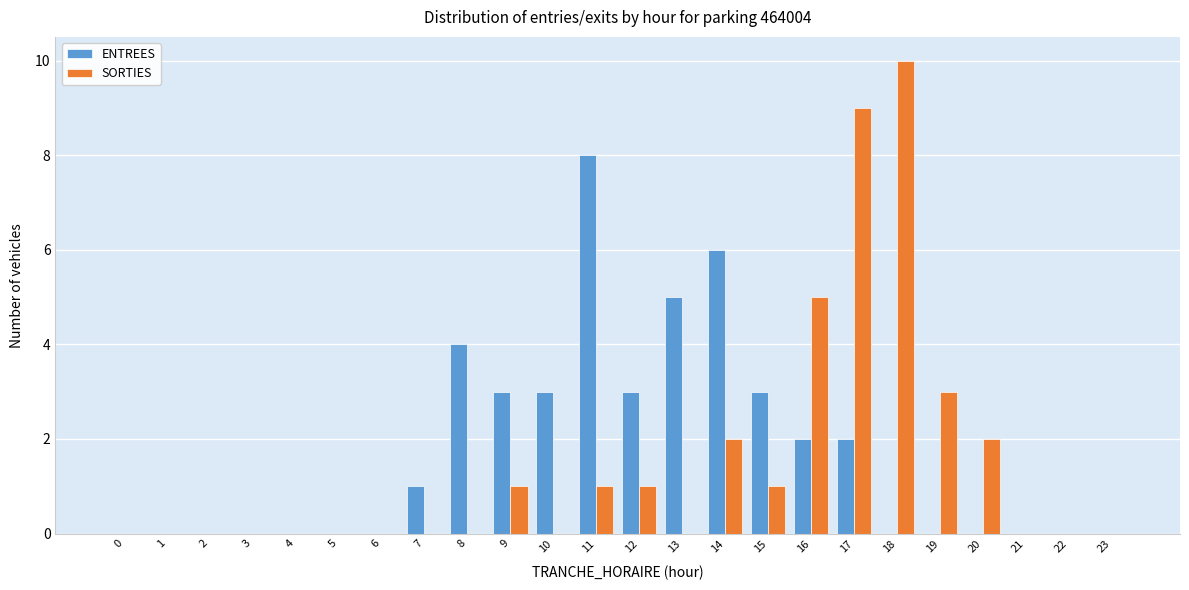

At which label does ENTREES reach its peak?

11